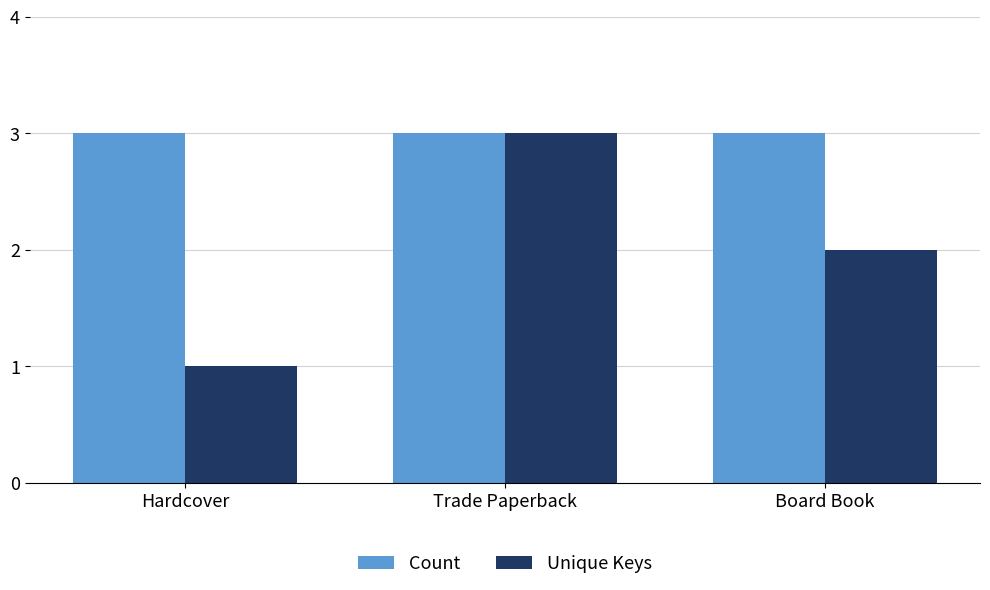

The value of Count at Hardcover is 1. True or false?

False